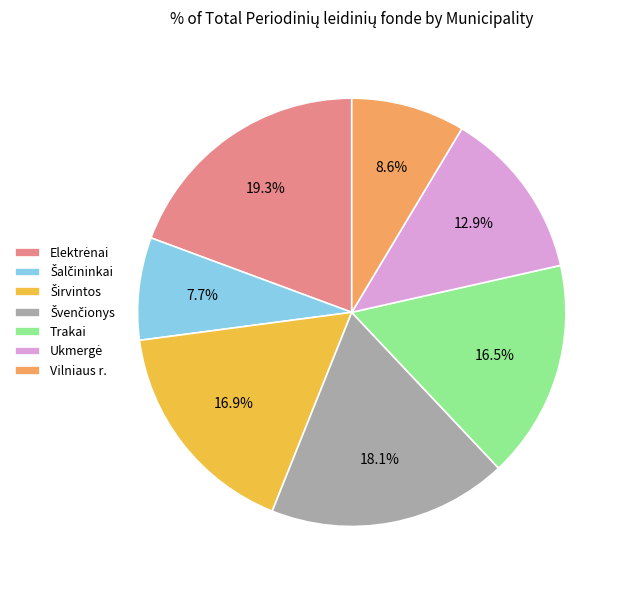

Does Vilniaus r. account for over 50% of the chart?

No